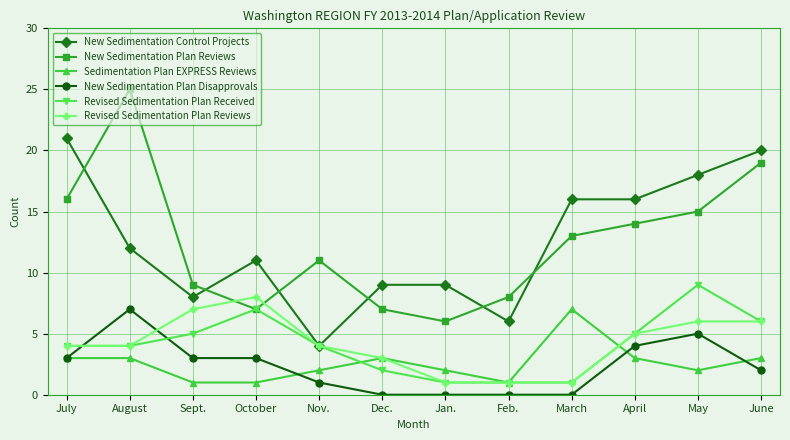

What is the total value across all series at April?

47